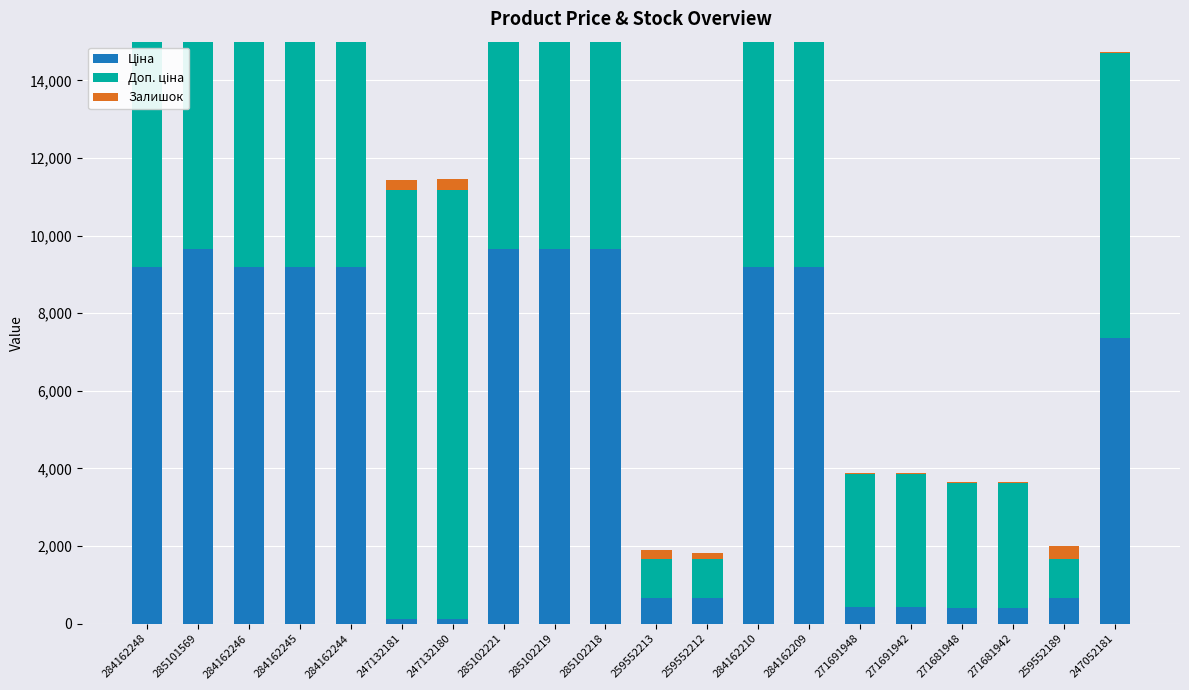

Reading right to left, transcribe all the data shown in this chart.

Ціна: 247052181=7360.2	259552189=672.1	271681942=403.6	271681948=403.6	271691942=429.3	271691948=429.3	284162209=9185.1	284162210=9185.1	259552212=672.1	259552213=672.1	285102218=9664.7	285102219=9664.7	285102221=9664.7	247132180=110.5	247132181=110.5	284162244=9185.1	284162245=9185.1	284162246=9185.1	285101569=9664.7	284162248=9185.1
Доп. ціна: 247052181=7360.2	259552189=992.7	271681942=3228.8	271681948=3228.8	271691942=3434.6	271691948=3434.6	284162209=9185.1	284162210=9185.1	259552212=992.7	259552213=992.7	285102218=9664.7	285102219=9664.7	285102221=9664.7	247132180=11055.0	247132181=11055.0	284162244=9185.1	284162245=9185.1	284162246=9185.1	285101569=9664.7	284162248=9185.1
Залишок: 247052181=20.0	259552189=348.0	271681942=10.0	271681948=30.0	271691942=13.0	271691948=22.0	284162209=17.0	284162210=26.0	259552212=157.0	259552213=242.0	285102218=3.0	285102219=14.0	285102221=11.0	247132180=290.0	247132181=260.0	284162244=9.0	284162245=11.0	284162246=0.0	285101569=7.0	284162248=0.0